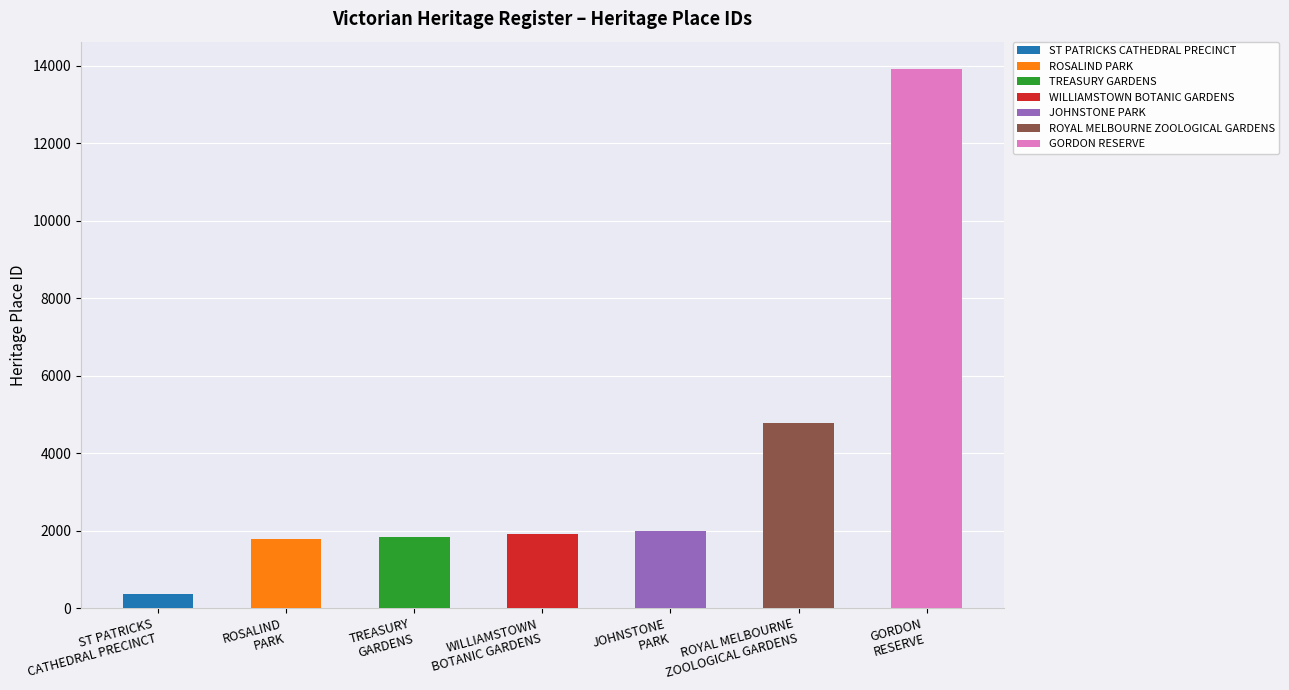

List the labels in order of value, largest first.

GORDON
RESERVE, ROYAL MELBOURNE
ZOOLOGICAL GARDENS, JOHNSTONE
PARK, WILLIAMSTOWN
BOTANIC GARDENS, TREASURY
GARDENS, ROSALIND
PARK, ST PATRICKS
CATHEDRAL PRECINCT